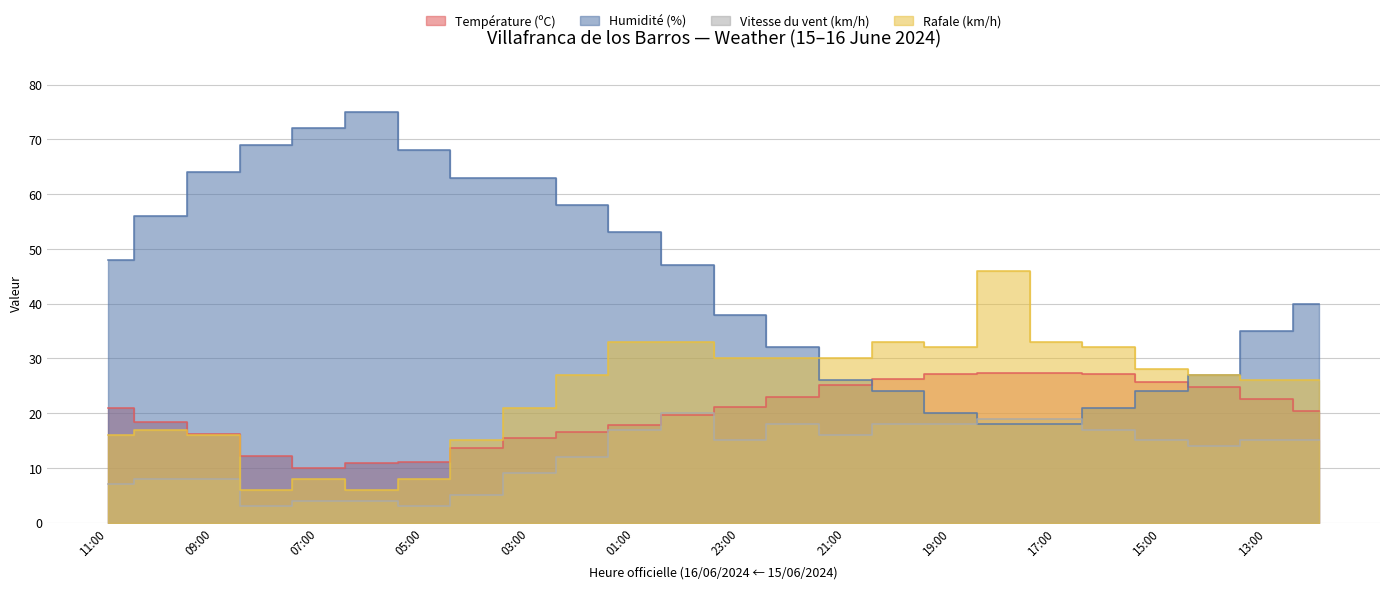

At which label does Rafale (km/h) first exceed 27?

01:00